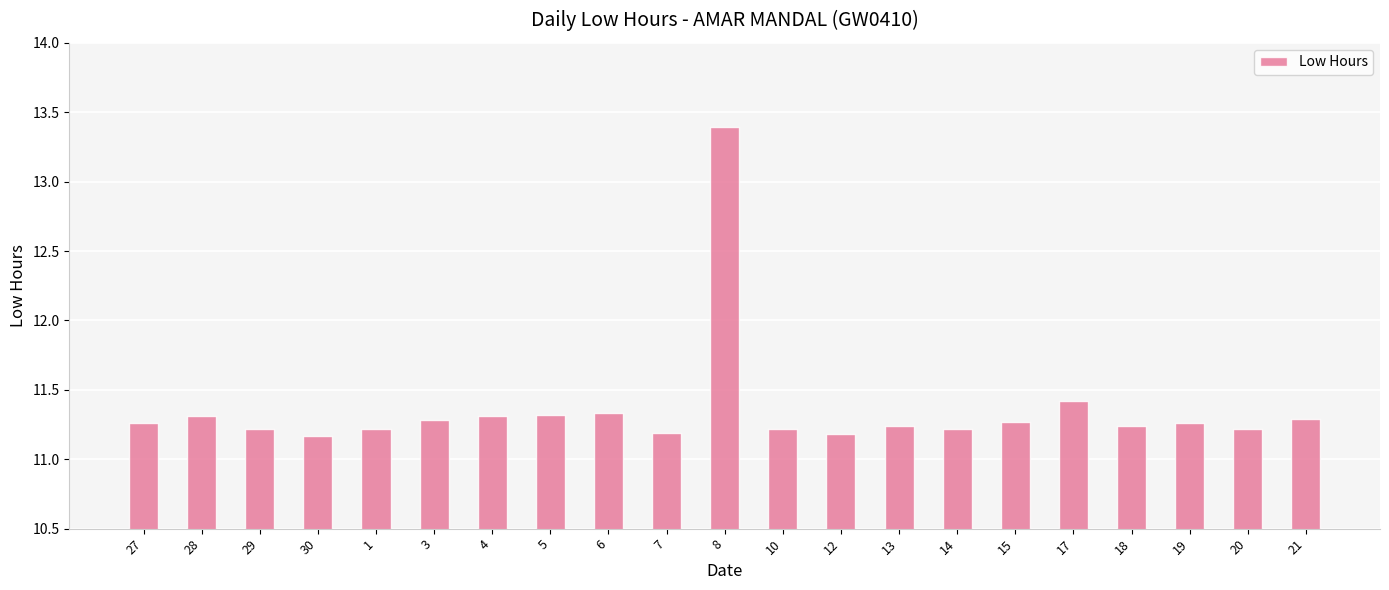

What position from the left is 12?

13